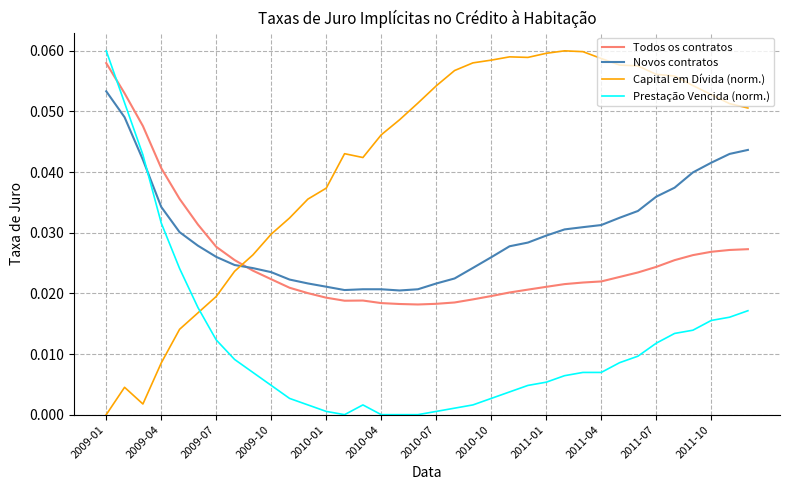

How many intersections are there between Todos os contratos and Novos contratos?

1